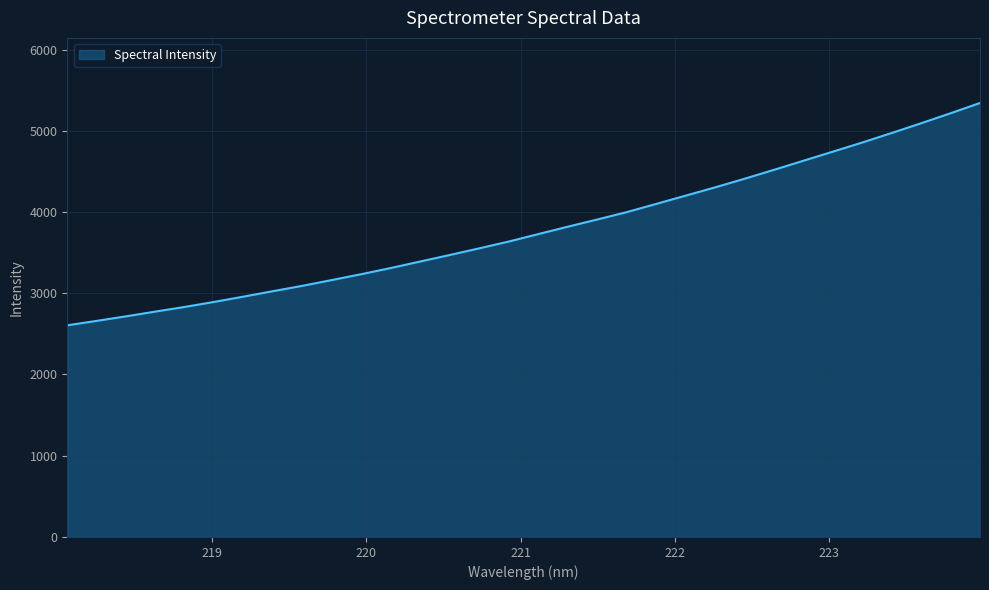

True or false: the data has more than 1 interior local peaks.

False